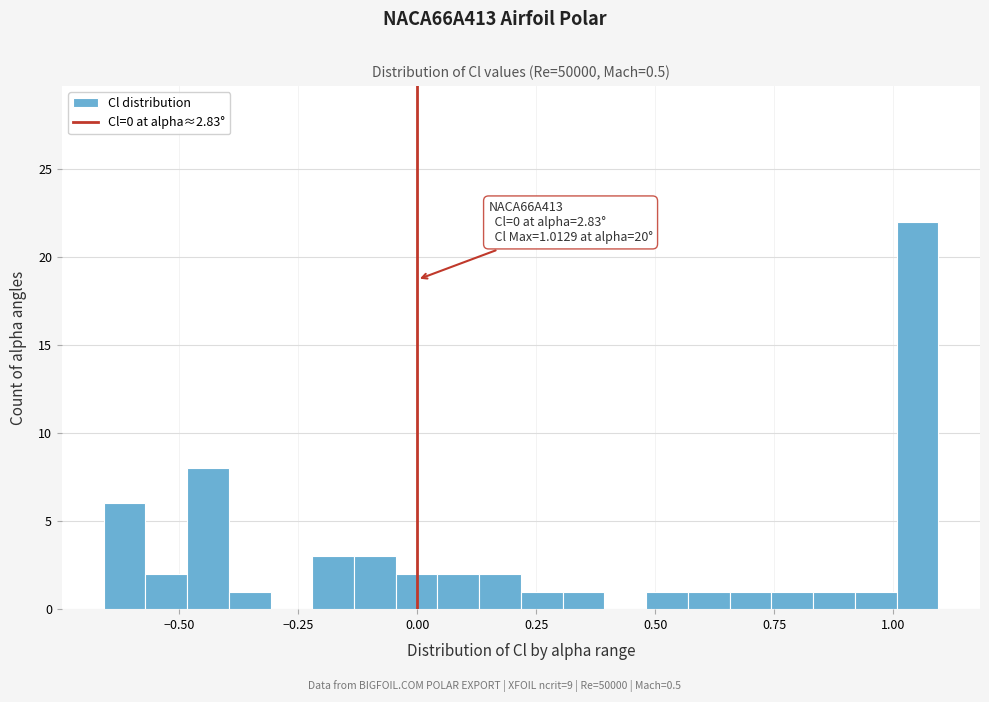

Around what value on the x-axis is the tallest bar? Give the approximate position of its centre, as read against the axis.

1.05